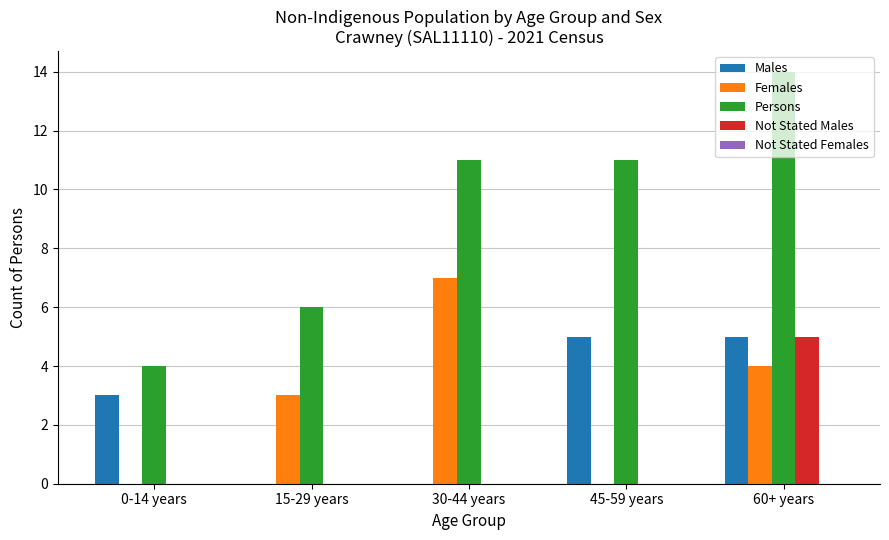

How many series are shown in this chart?

4